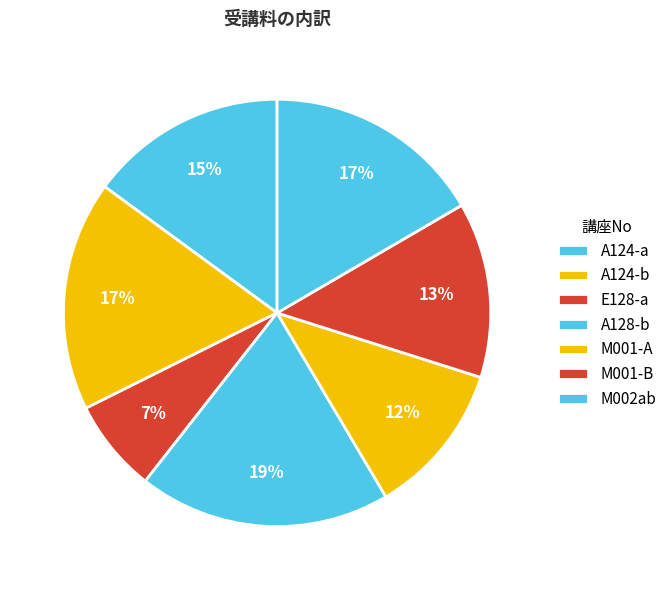

What is the total percentage of M001-B and M002ab?

29.9%